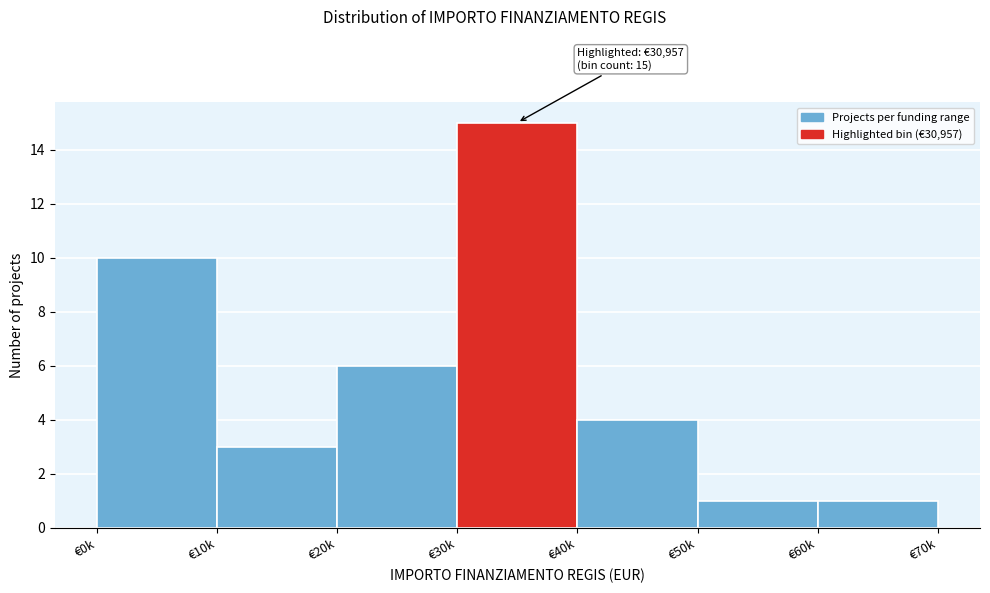

Reading left to right, list all the values displayed in this chart.

€0k=10	€10k=3	€20k=6	€30k=15	€40k=4	€50k=1	€60k=1